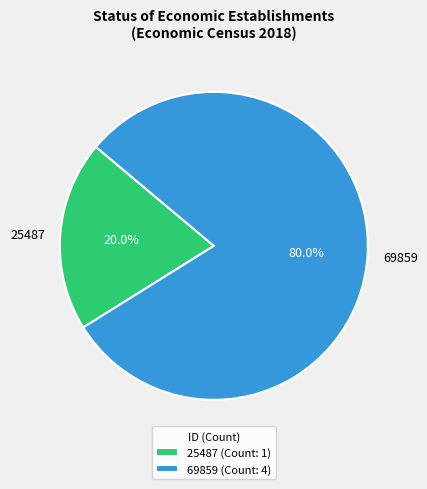

Is it true that 69859 is 70% of the pie?

False